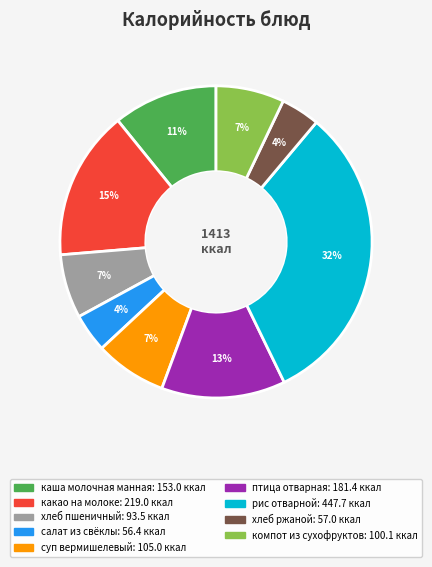

Is the sum of птица отварная and каша молочная манная greater than half?

No